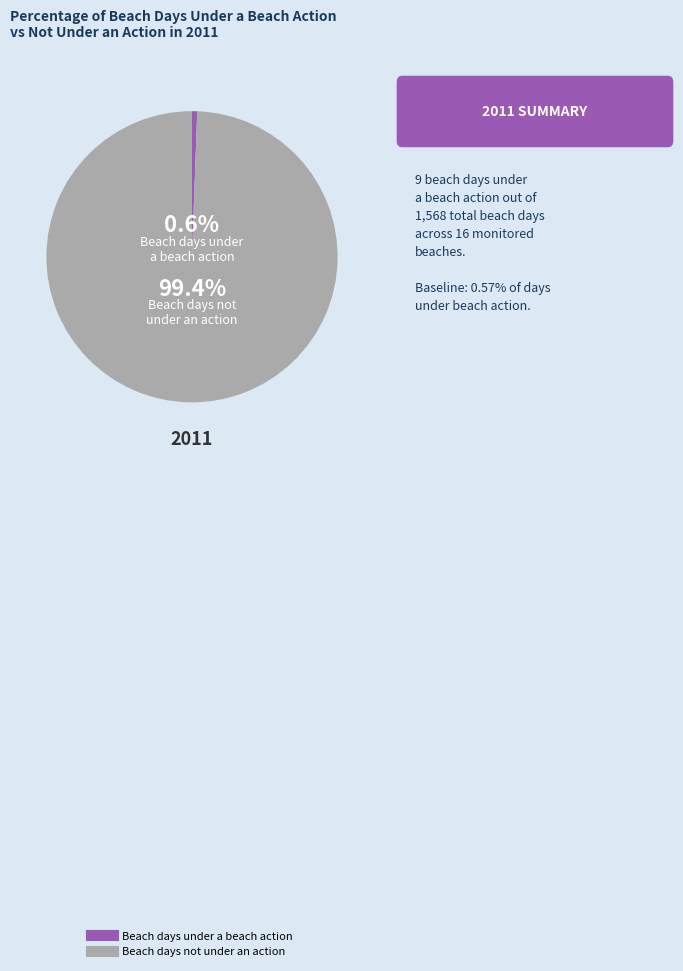

The Beach days not under an action slice represents 89% of the pie. True or false?

False